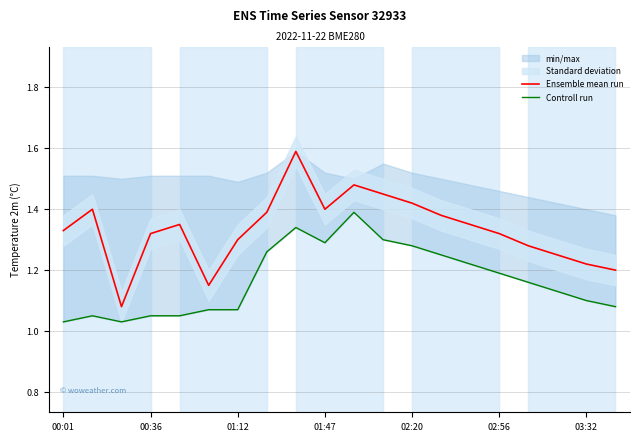

The Ensemble mean run series shows 2.0 at 01:12. True or false?

False